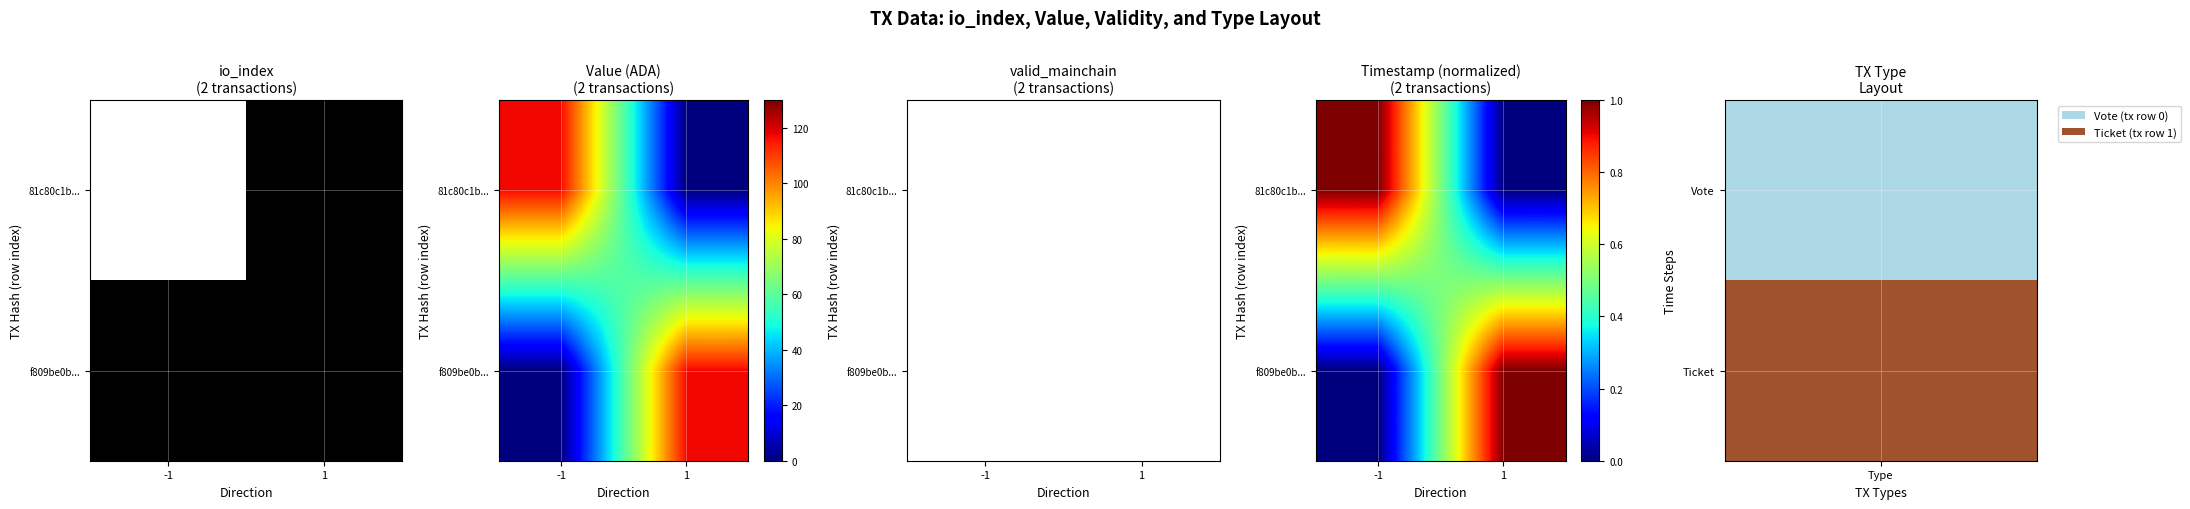

Is it true that f809be0b... equals 0.4 at 1?

False